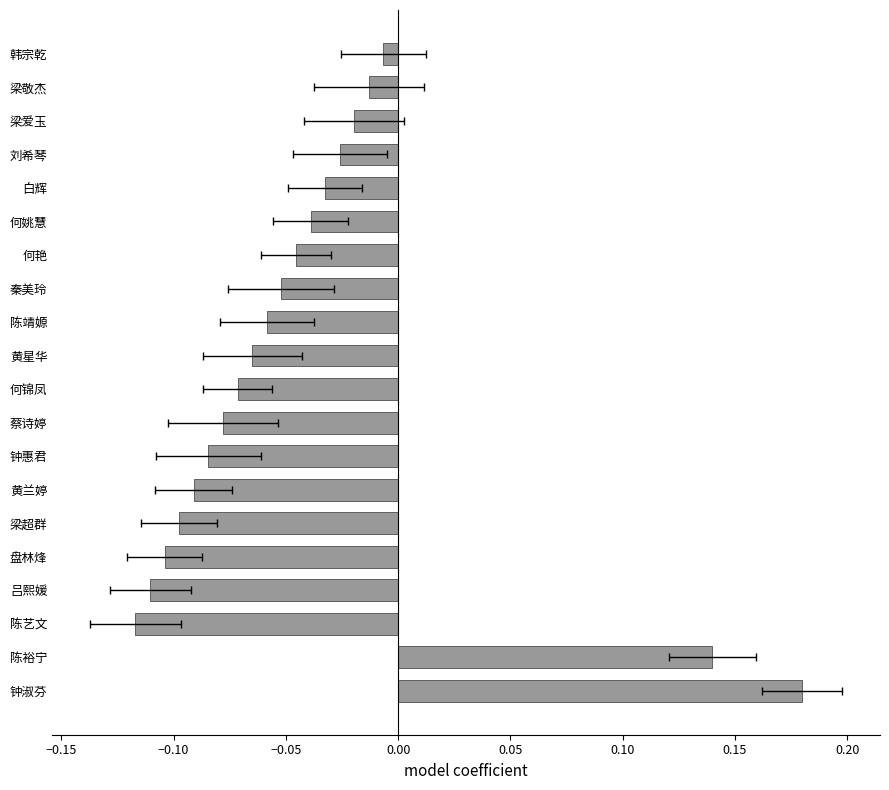

What is the approximate value at 梁超群?

-0.1